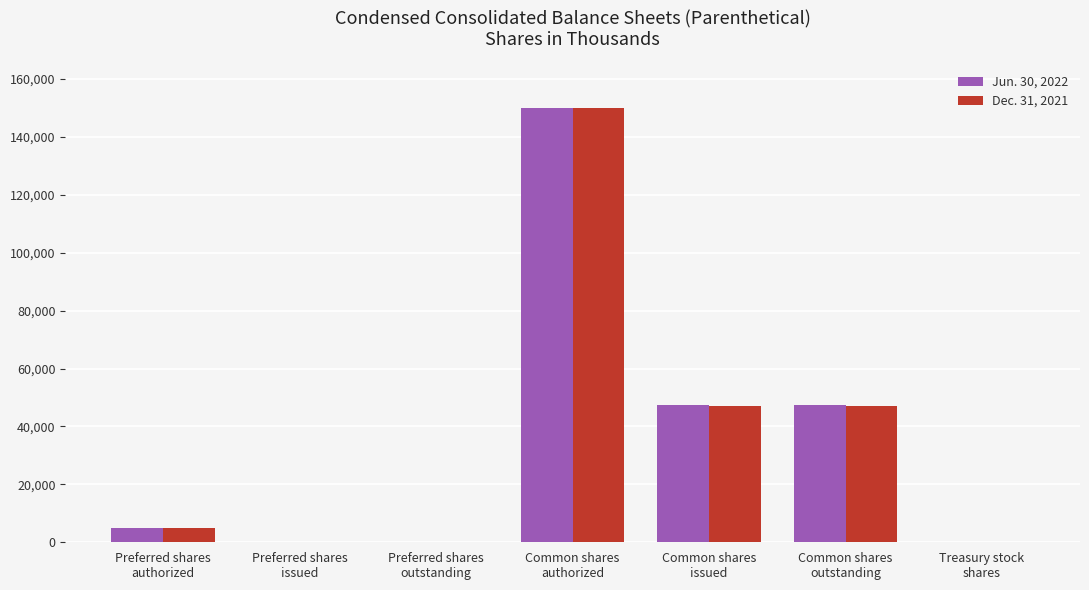

Are the bars horizontal?

No